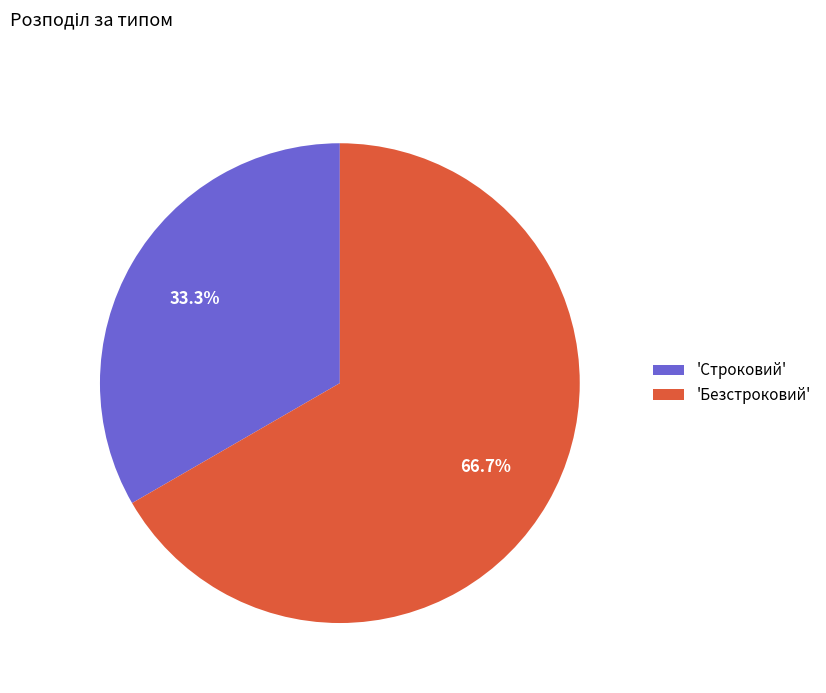

Between 'Строковий' and 'Безстроковий', which is larger?

'Безстроковий'